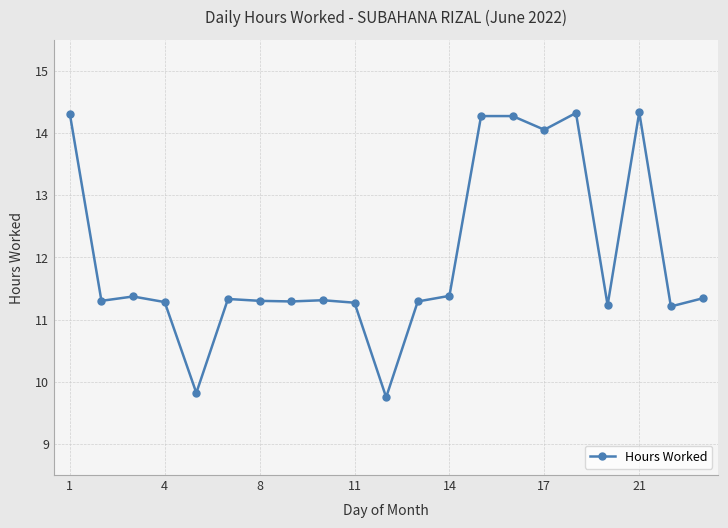

True or false: there are more than 1 points higher than both neighbors.

True